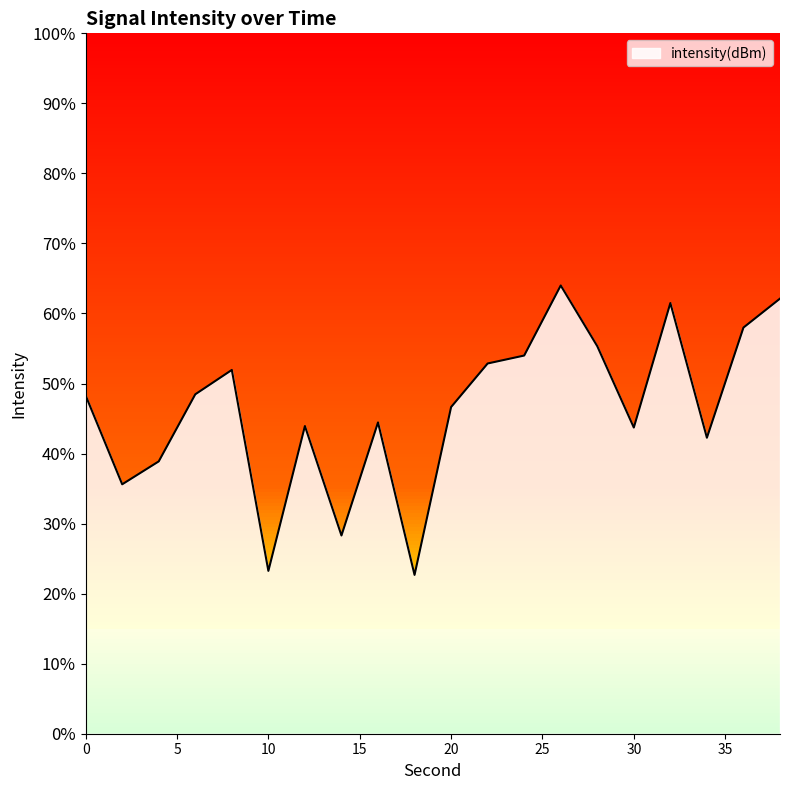

Which label corresponds to the largest value in the chart?

26